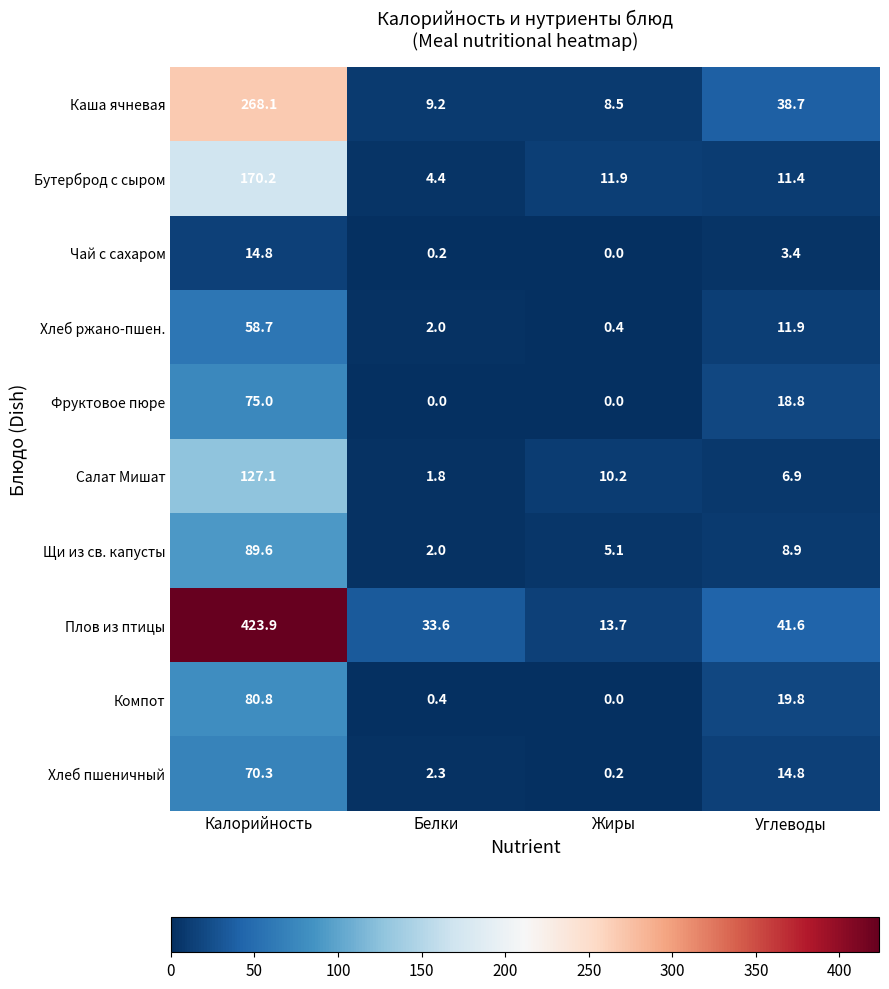

Which series has the largest total across all categories?

Плов из птицы